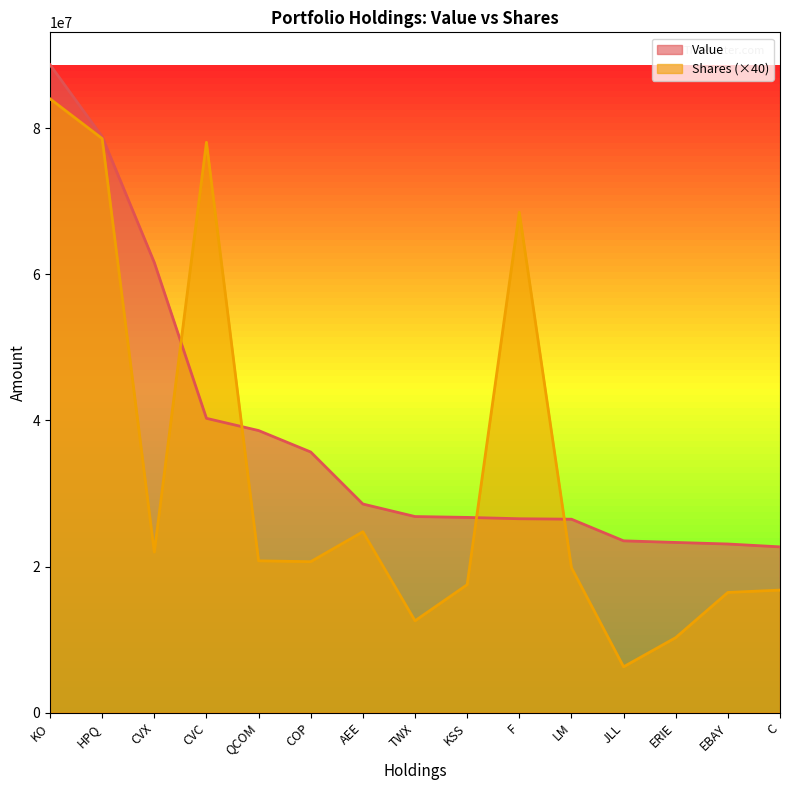

Which series has the largest total across all categories?

Value